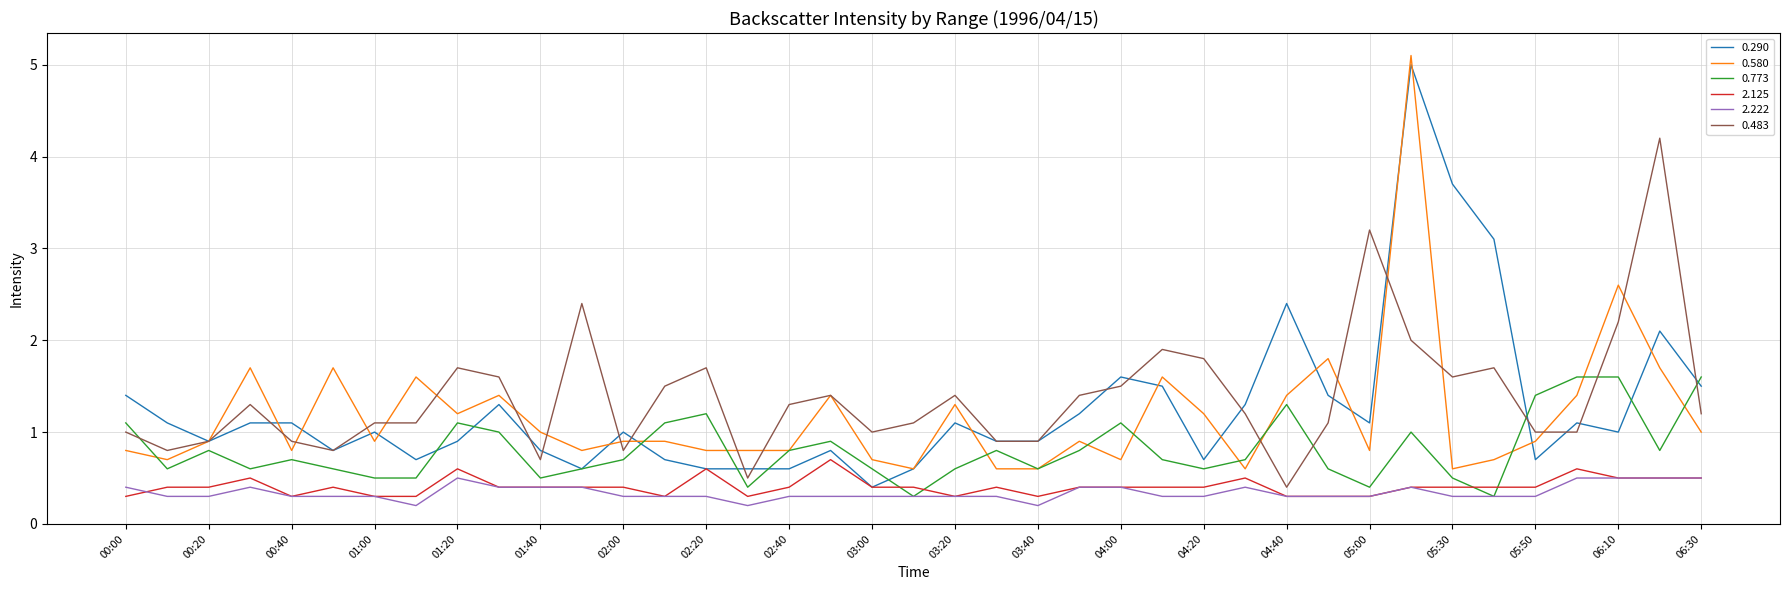

What is the highest value of the 0.773 series?

1.6